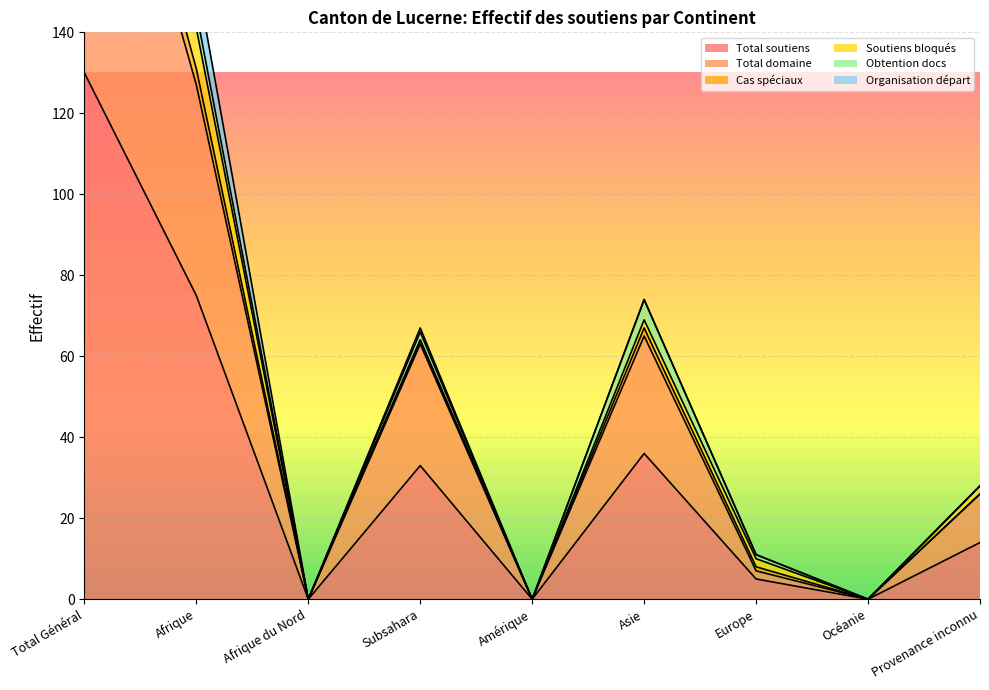

What is the highest value of the Total soutiens series?

130